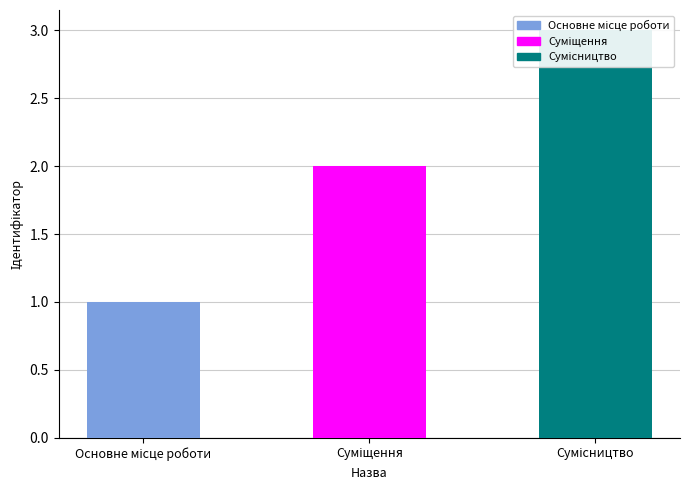

List the labels in order of value, smallest first.

Основне місце роботи, Суміщення, Сумісництво